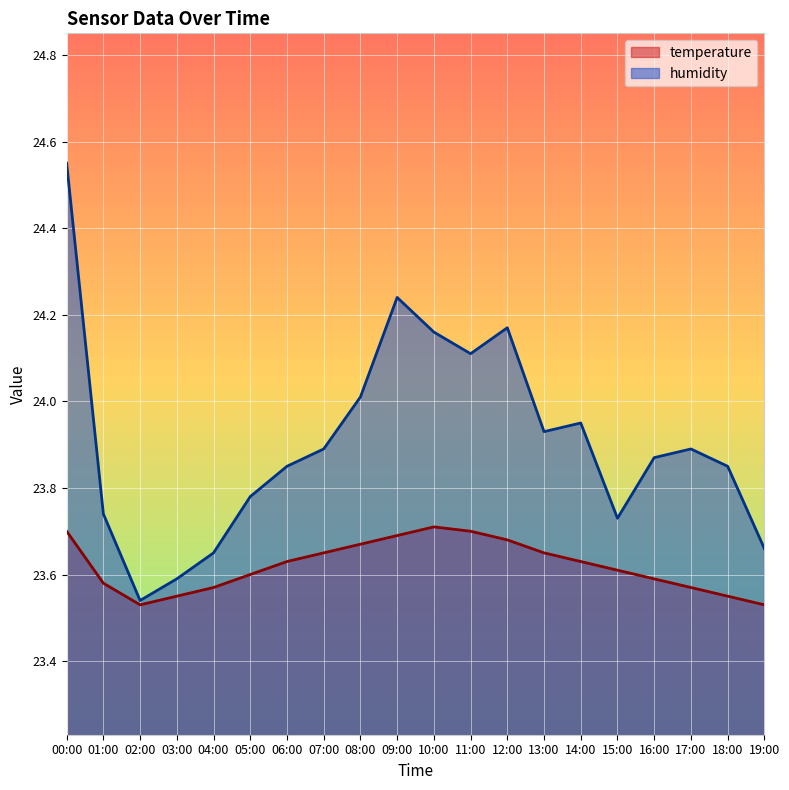

What value does the temperature series have at 04:00?

23.6